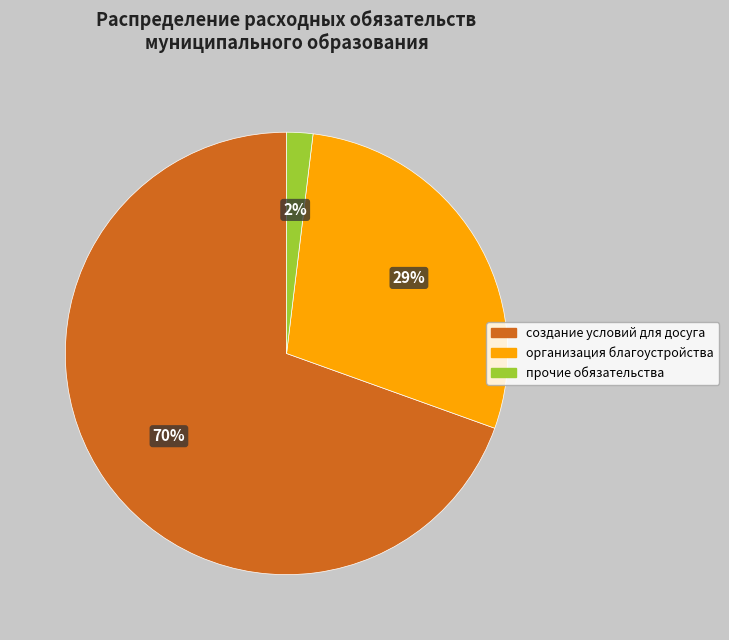

To the nearest percent, what is the average slice percentage?

33%